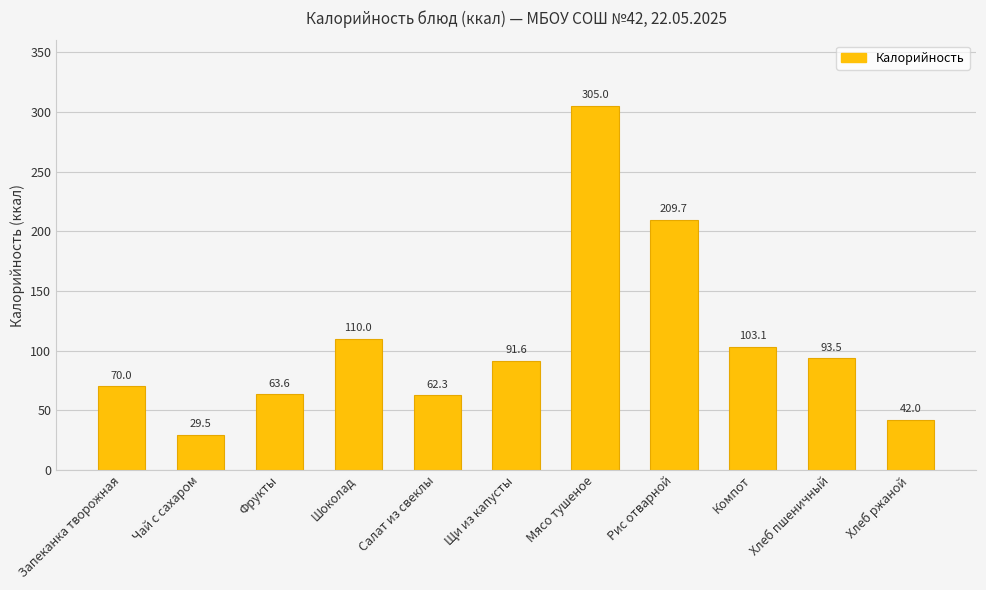

Is it true that the value at Чай с сахаром is 18.7?

False